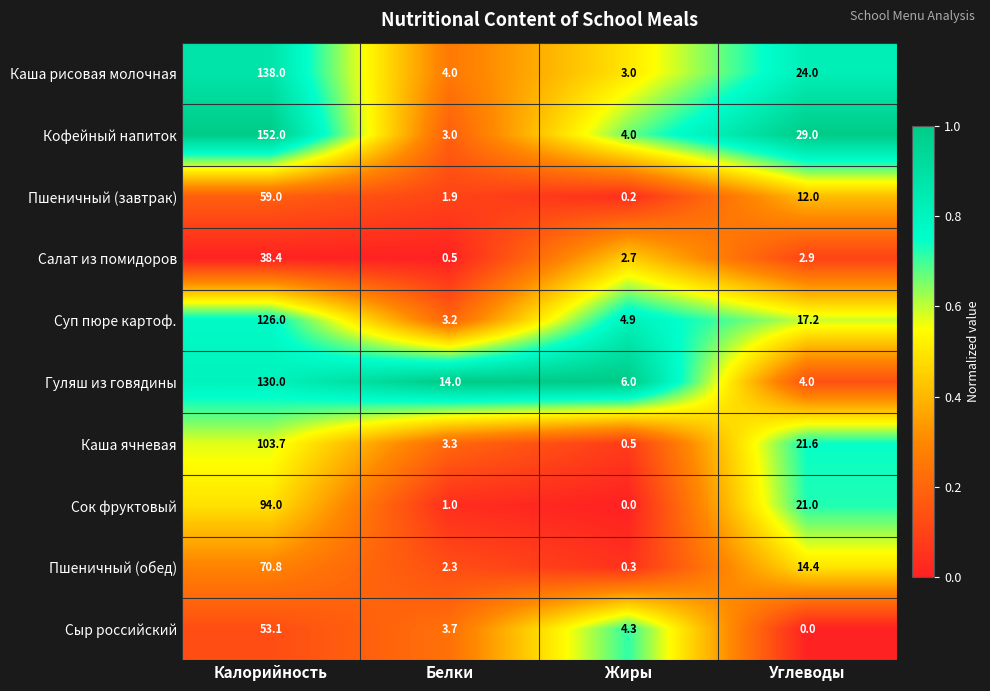

What is the difference between the second highest and minimum values in the Сок фруктовый series?

21.0